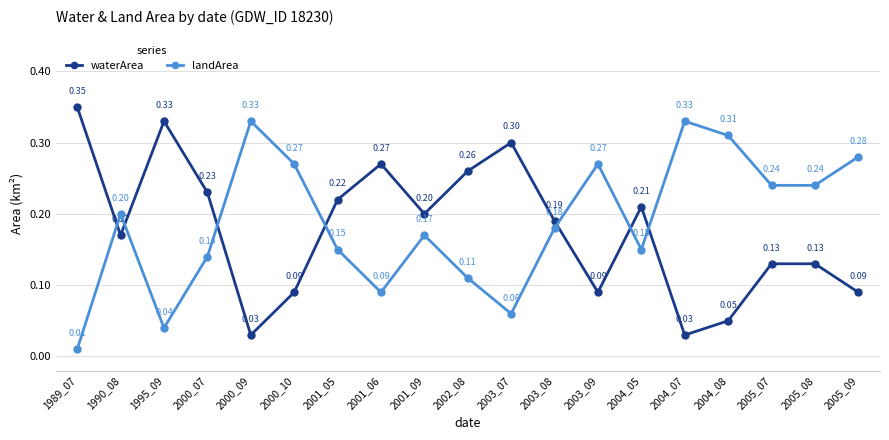

At 2003_08, list the series in order from largest to smallest.

waterArea, landArea